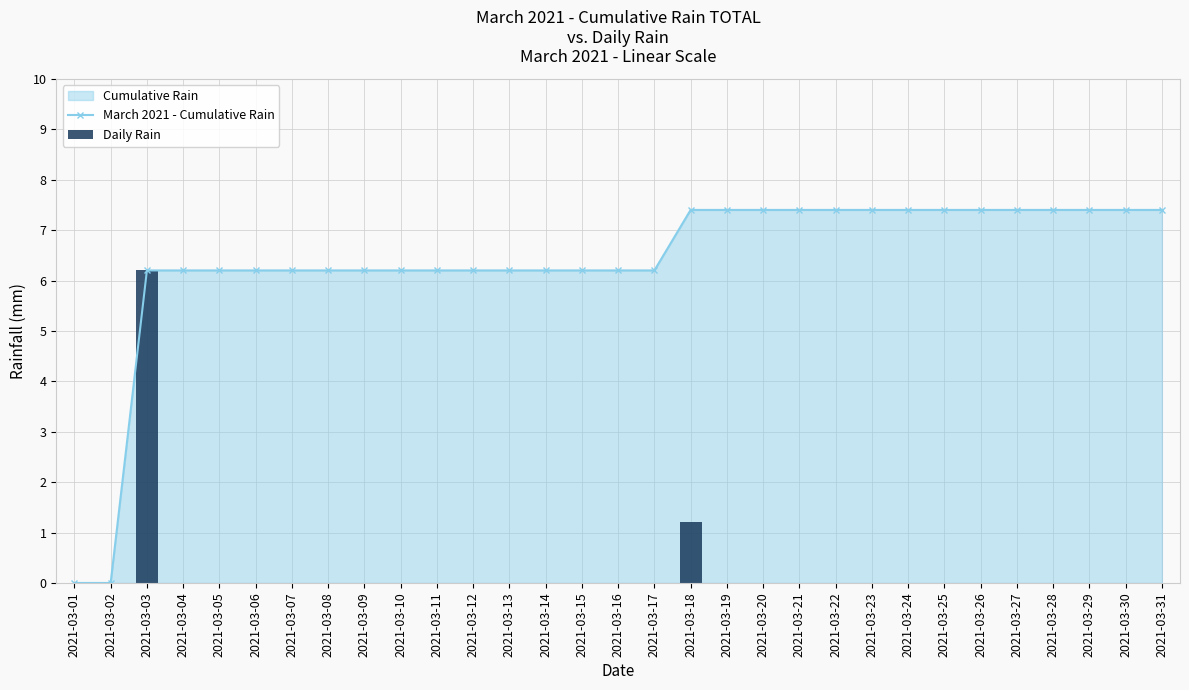

List the labels in order of value, smallest first.

2021-03-01, 2021-03-02, 2021-03-04, 2021-03-05, 2021-03-06, 2021-03-07, 2021-03-08, 2021-03-09, 2021-03-10, 2021-03-11, 2021-03-12, 2021-03-13, 2021-03-14, 2021-03-15, 2021-03-16, 2021-03-17, 2021-03-19, 2021-03-20, 2021-03-21, 2021-03-22, 2021-03-23, 2021-03-24, 2021-03-25, 2021-03-26, 2021-03-27, 2021-03-28, 2021-03-29, 2021-03-30, 2021-03-31, 2021-03-18, 2021-03-03